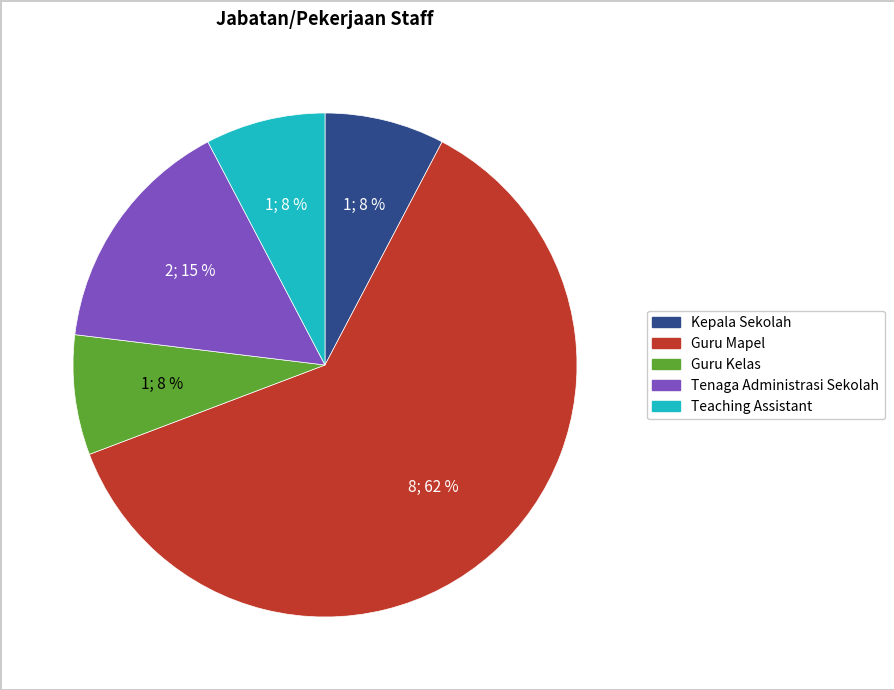

To the nearest percent, what portion does Teaching Assistant represent?

8%